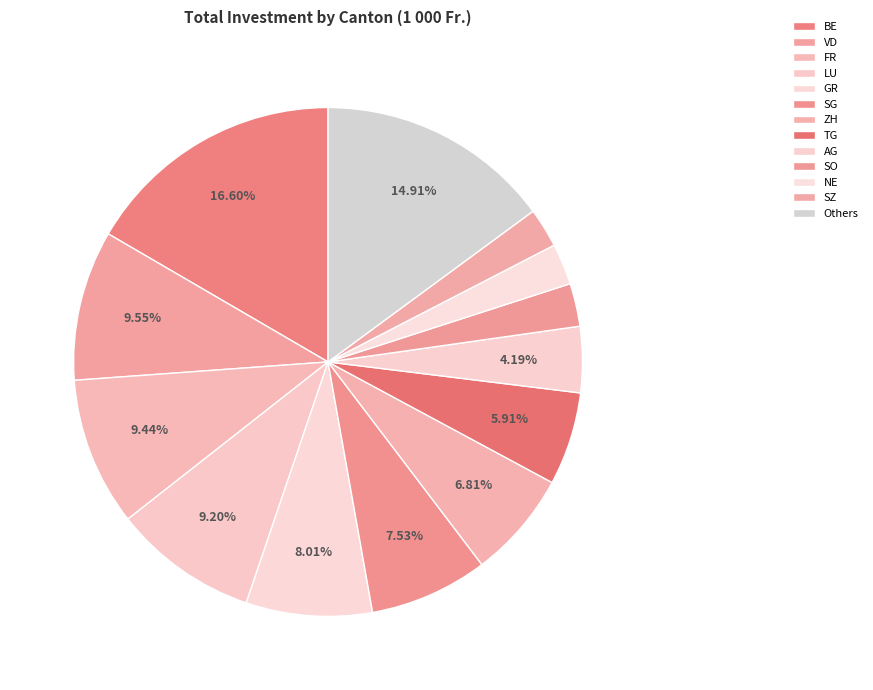

Between ZH and FR, which is larger?

FR